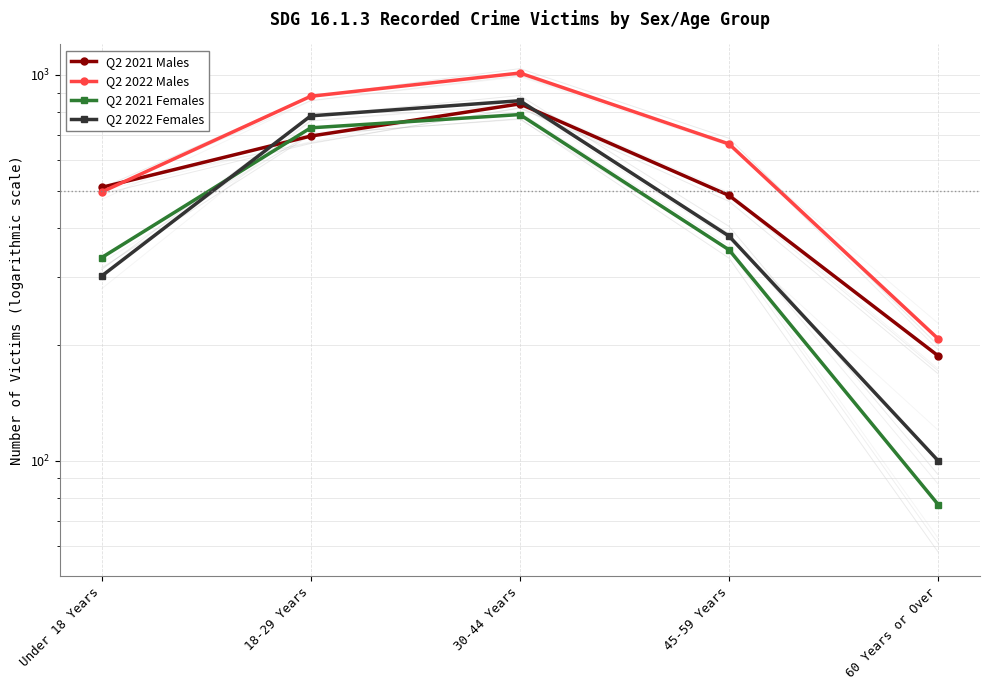

At which category is the sum across all series the highest?

30-44 Years